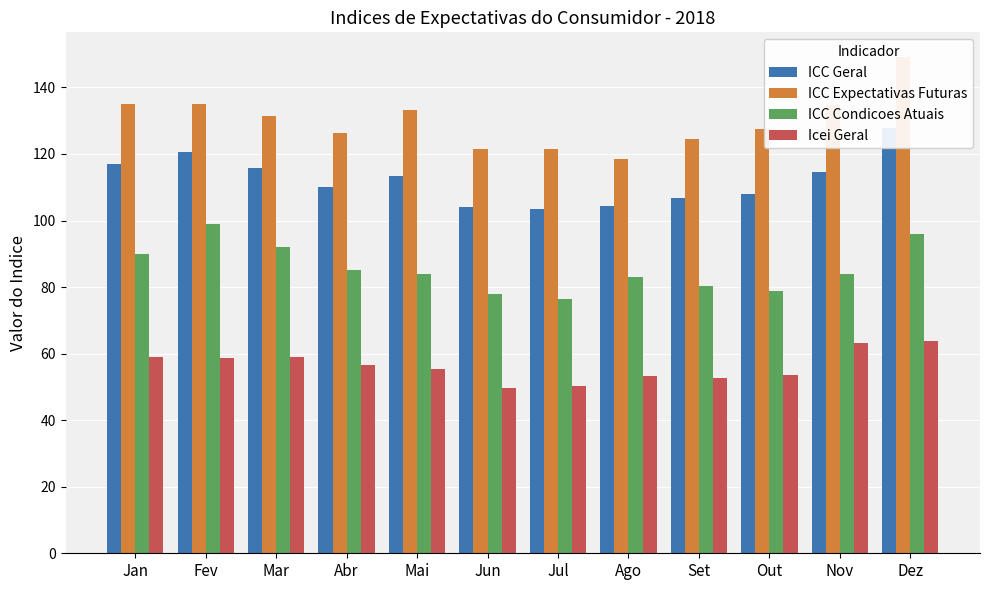

What position from the right is Mai?

8